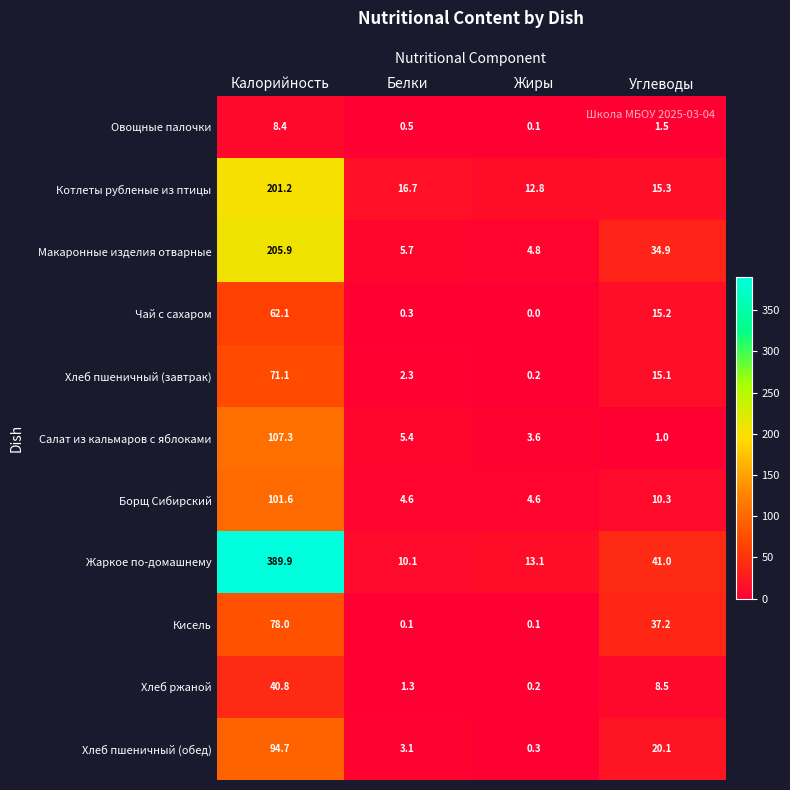

At which label does Хлеб пшеничный (завтрак) reach its minimum?

Жиры